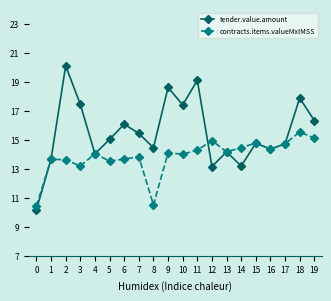

Where does the tender.value.amount series first go above 15?

2